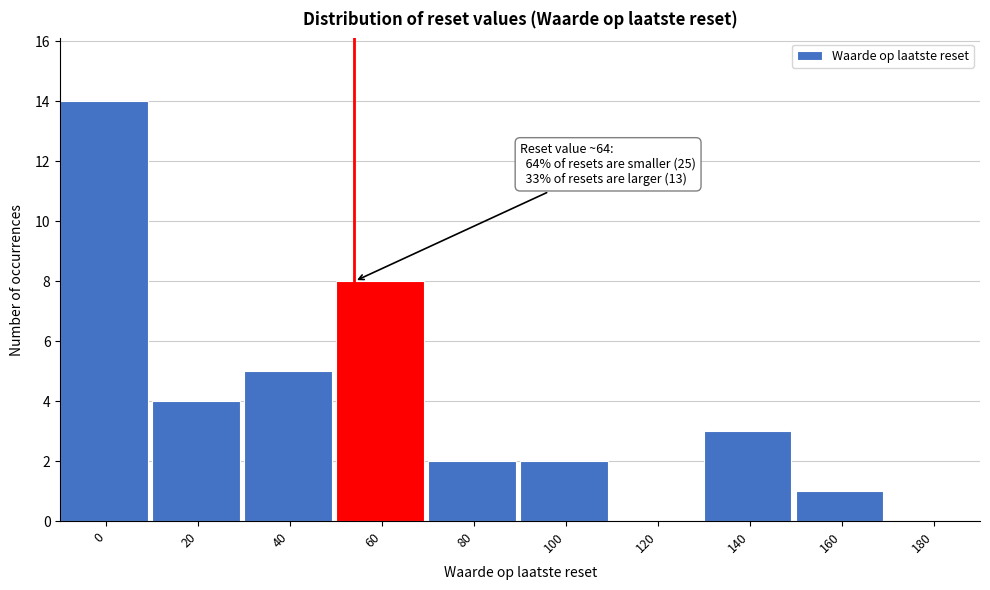

Reading left to right, list all the values displayed in this chart.

0=14	20=4	40=5	60=8	80=2	100=2	120=0	140=3	160=1	180=0